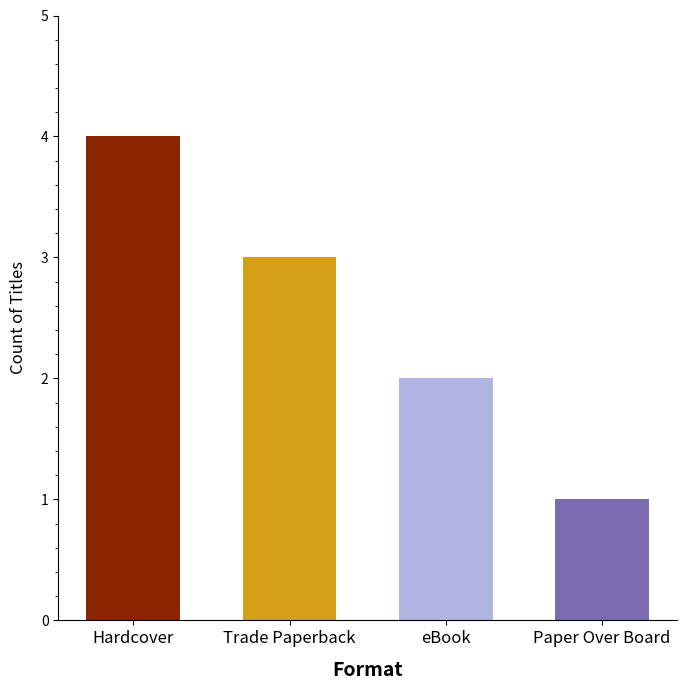

Does the chart contain any negative values?

No